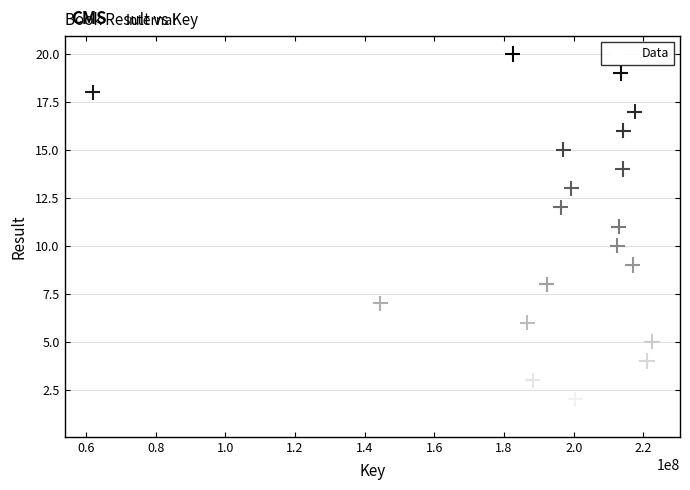

What is the range of X values (max minus min)?

160613603